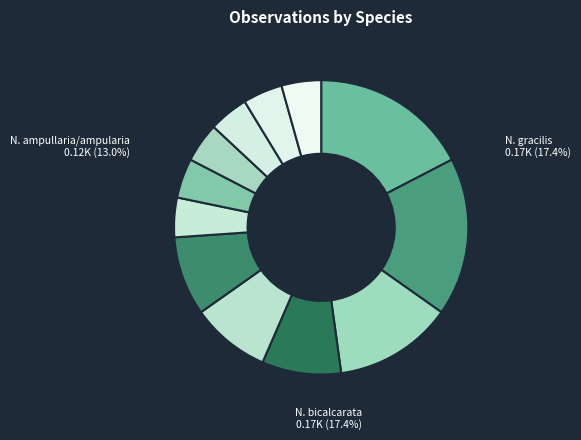

To the nearest percent, what is the average slice percentage?

8%